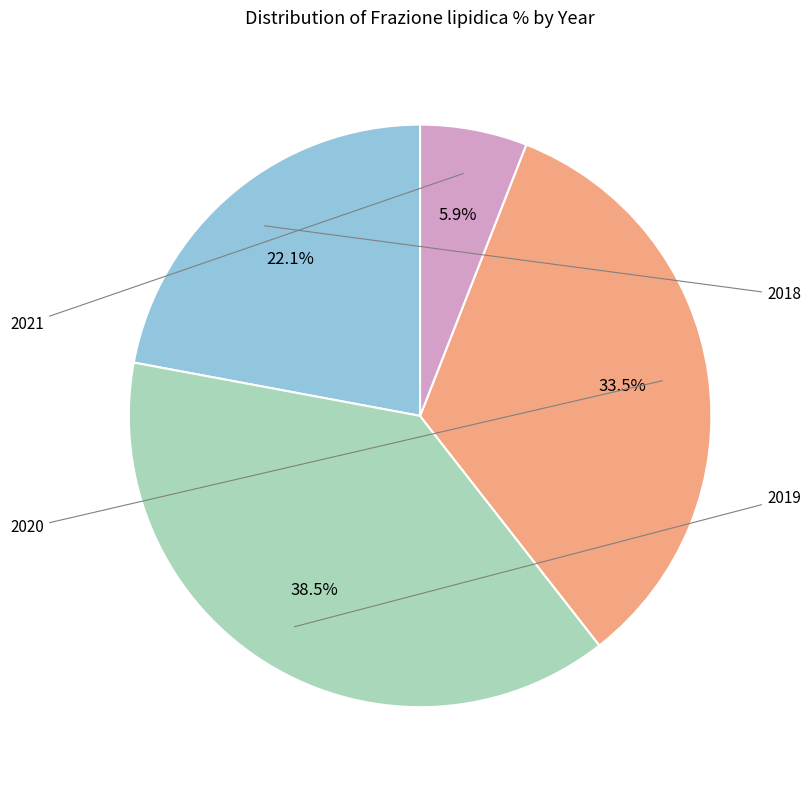

Does any single category account for the majority?

No